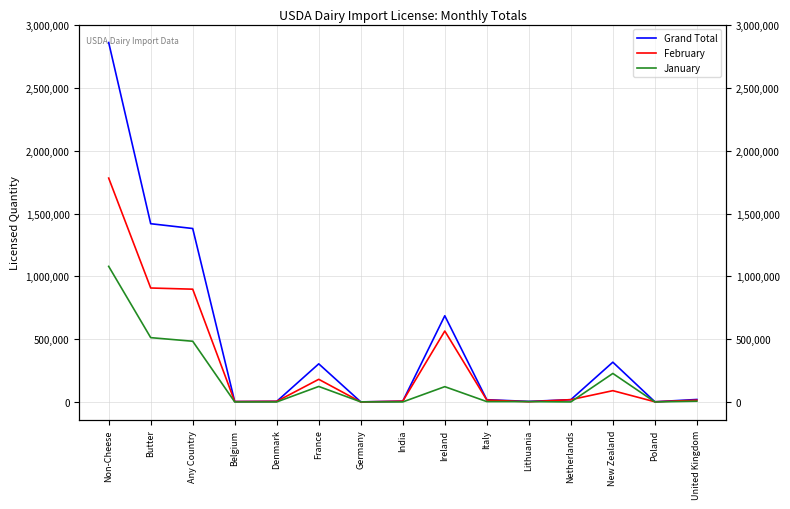

What is the difference between the maximum and minimum values in the February series?

1782129